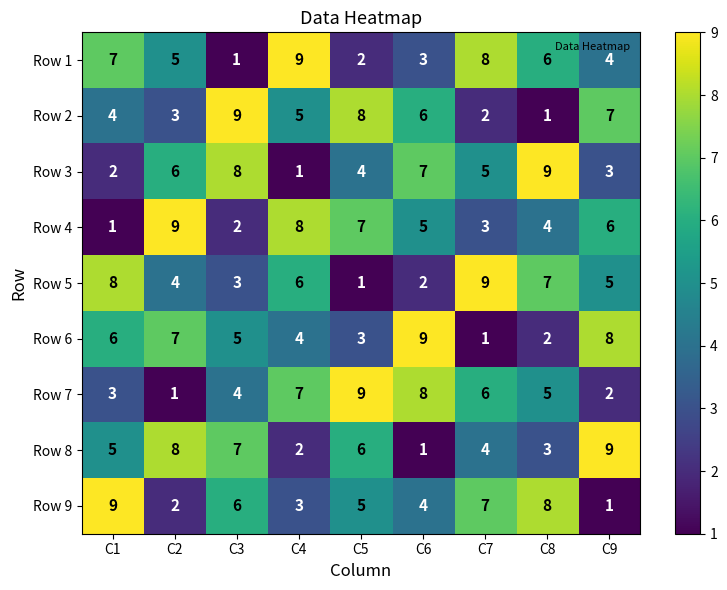

At how many categories does at least one series exceed 1?

9